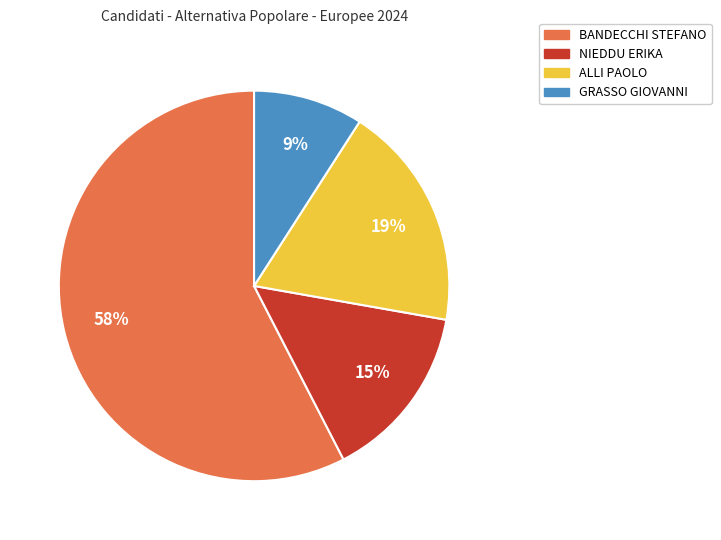

Is there any slice that represents more than half of the pie?

Yes